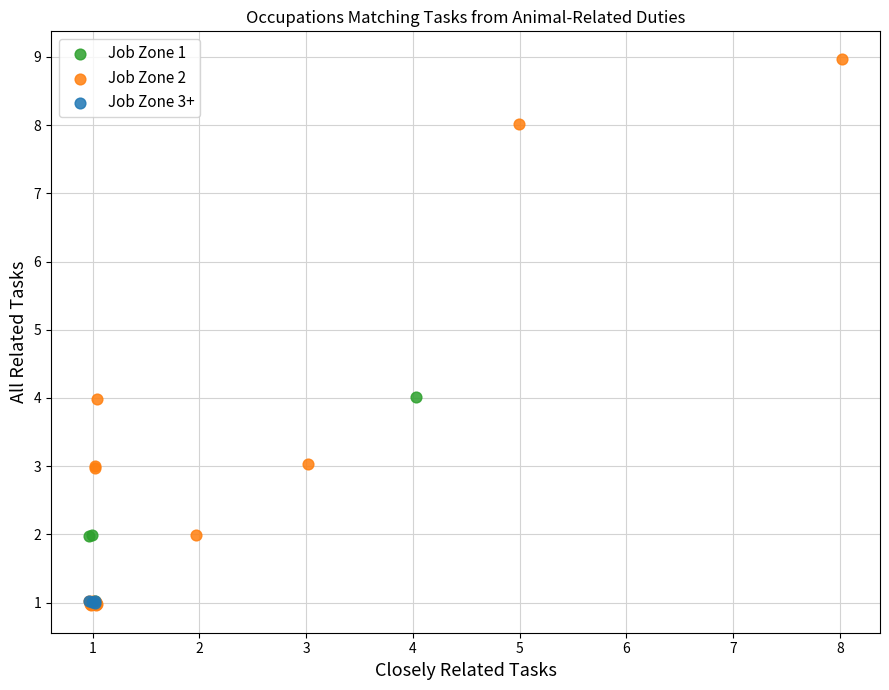

What are all the series names shown in the legend?

Job Zone 1, Job Zone 2, Job Zone 3+